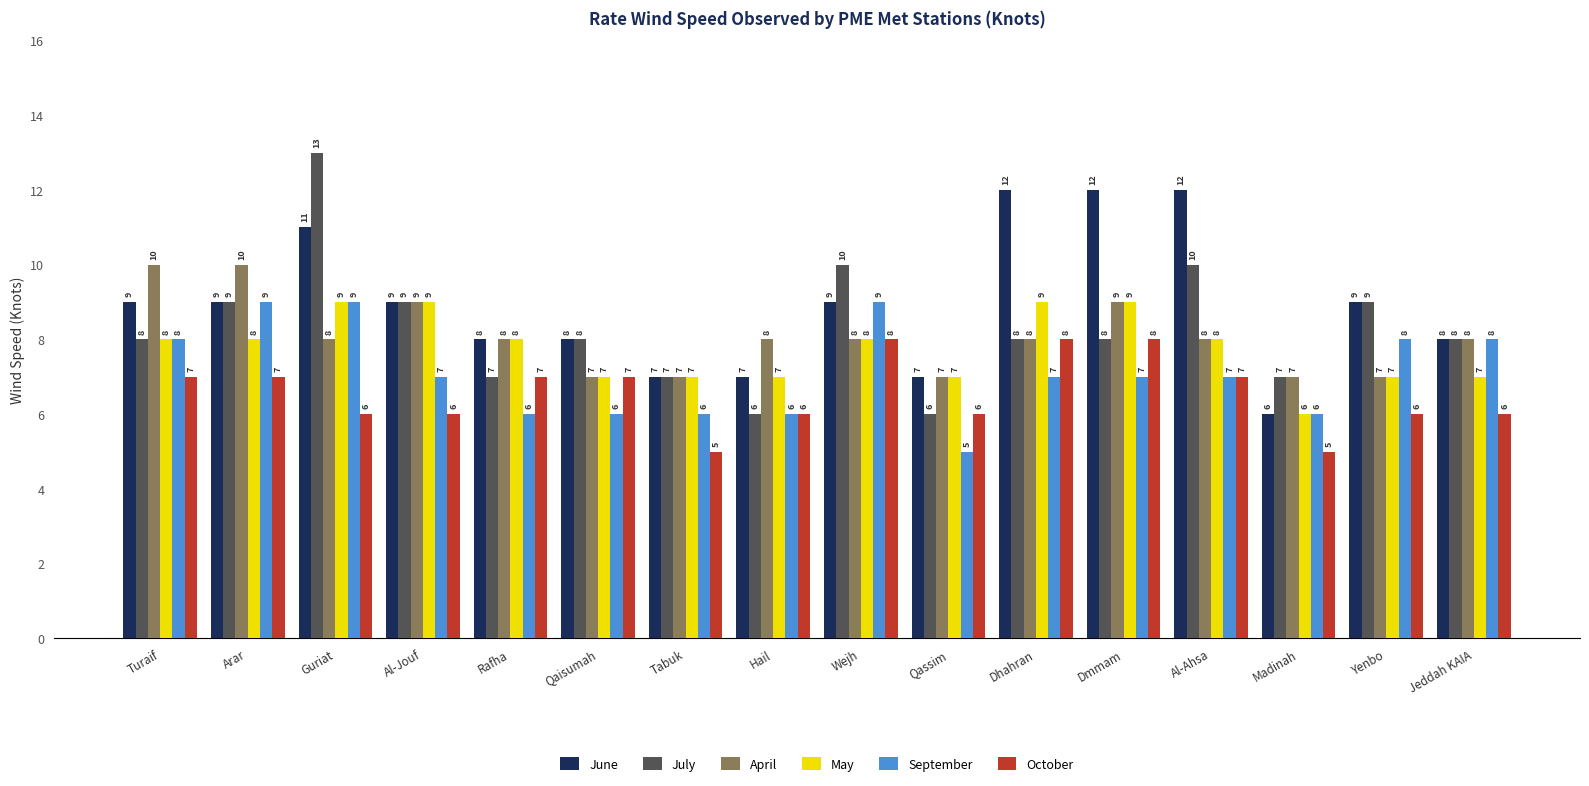

What is the difference between the highest and lowest values at Al-Jouf?

3